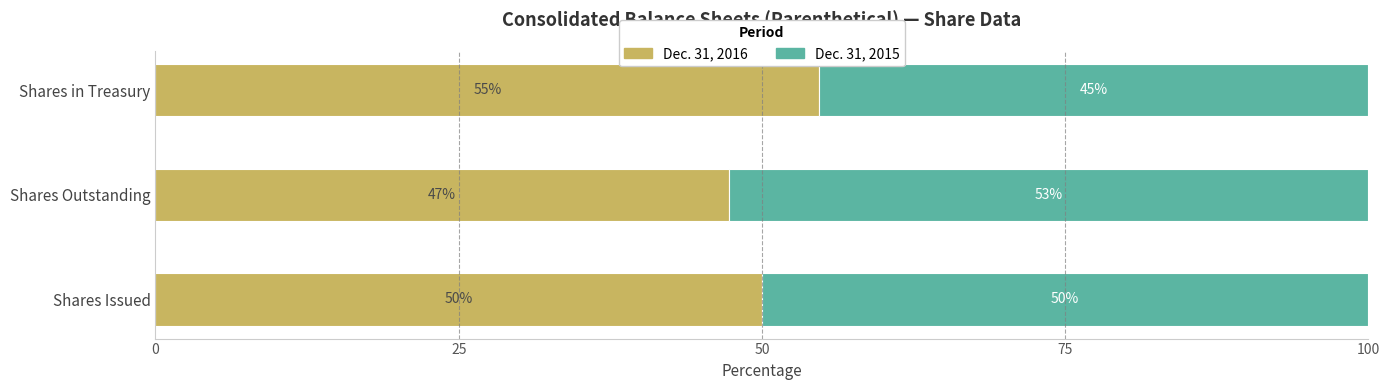

What are all the series names shown in the legend?

Dec. 31, 2016, Dec. 31, 2015